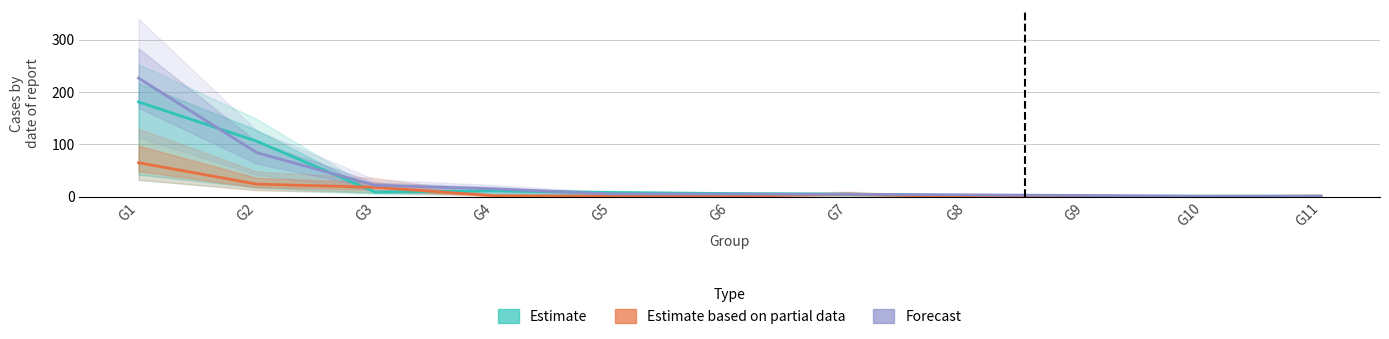

What is the greatest value displayed?

226.5